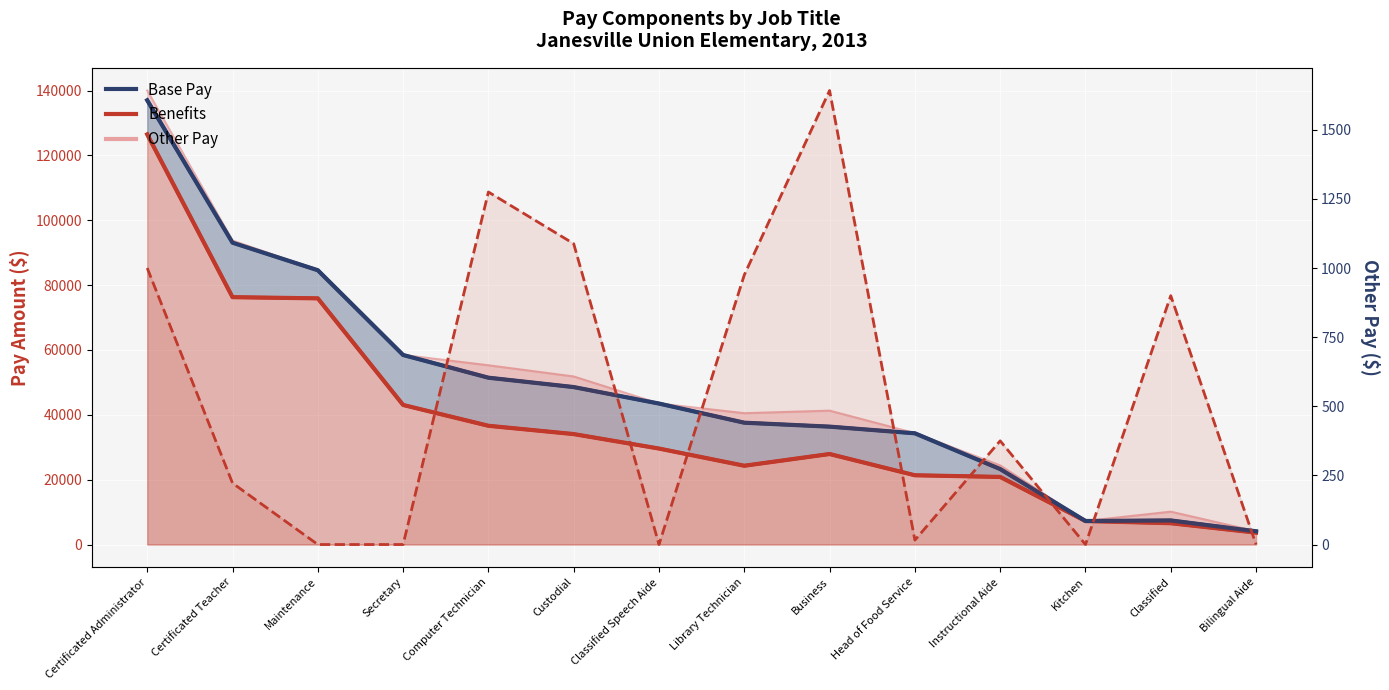

What position from the left is Custodial?

6